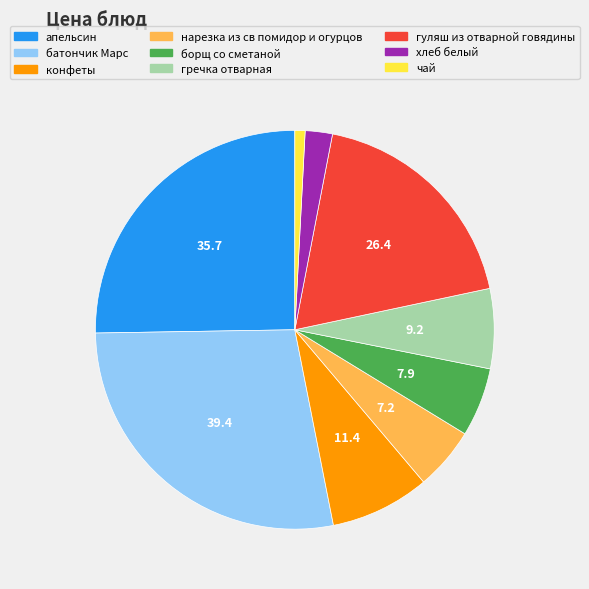

Is it true that конфеты is 8% of the pie?

True